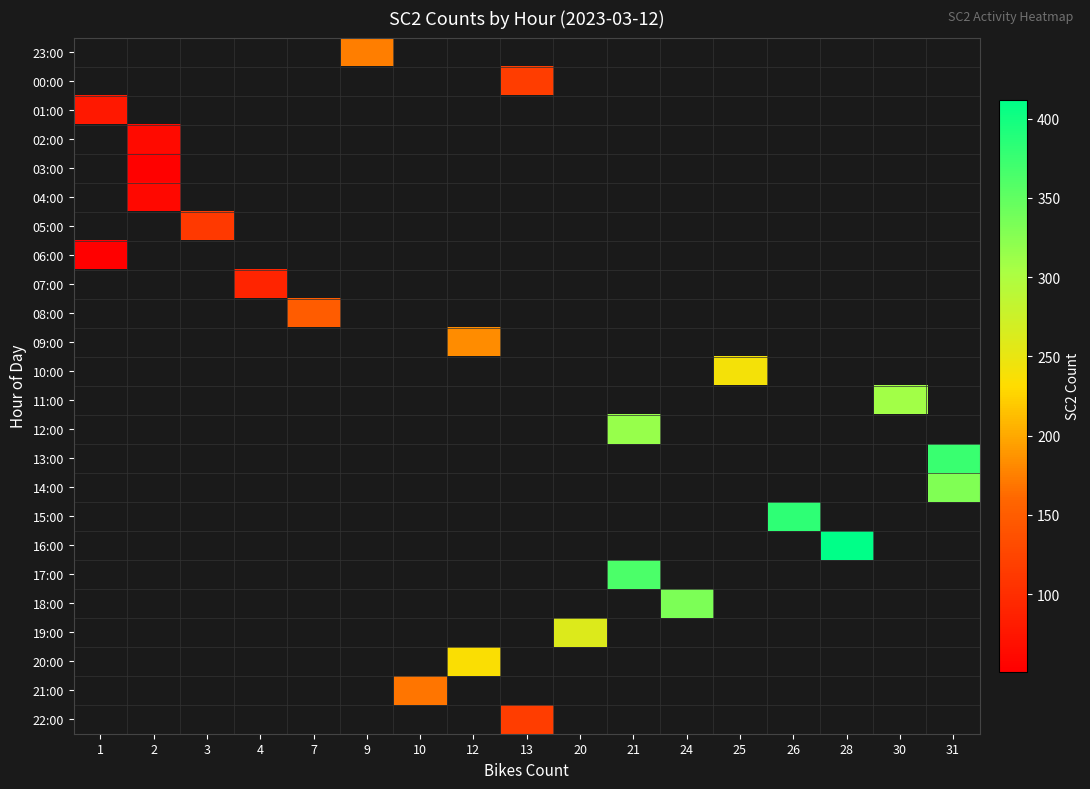

At which category does the chart reach its peak across all series?

28